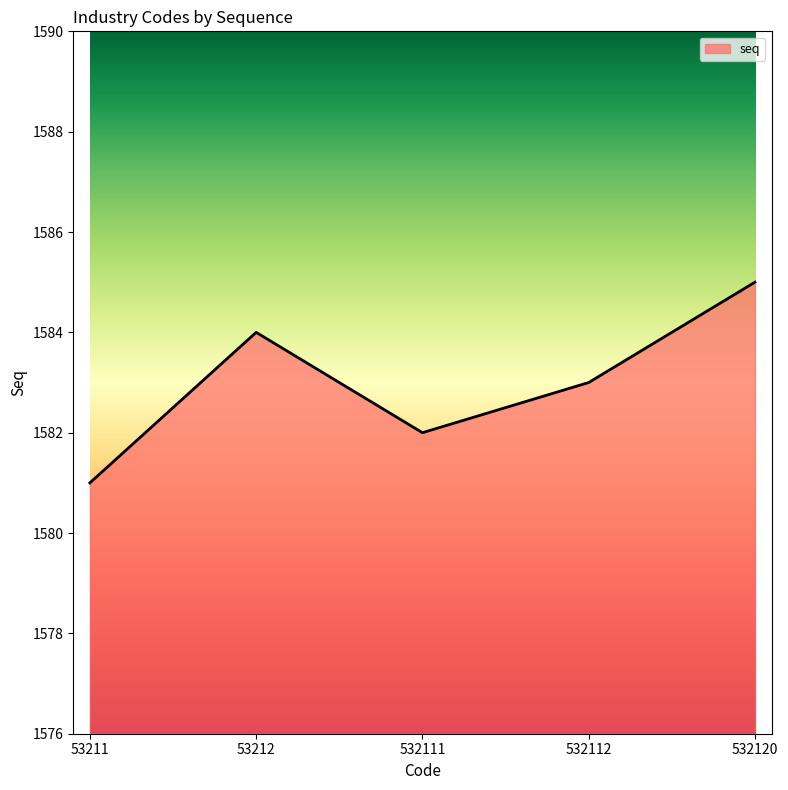

What is the change in value from 53212 to 532111?

-2